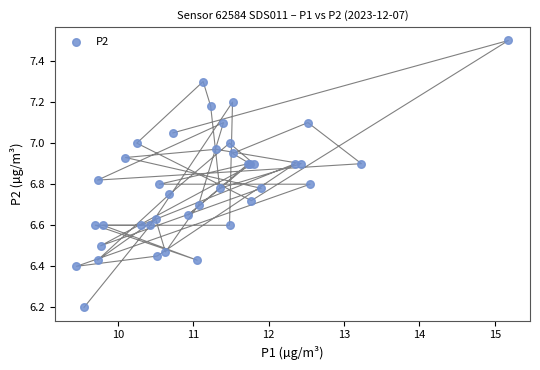

What Y value in the scatter plot is closest to 6?

6.2